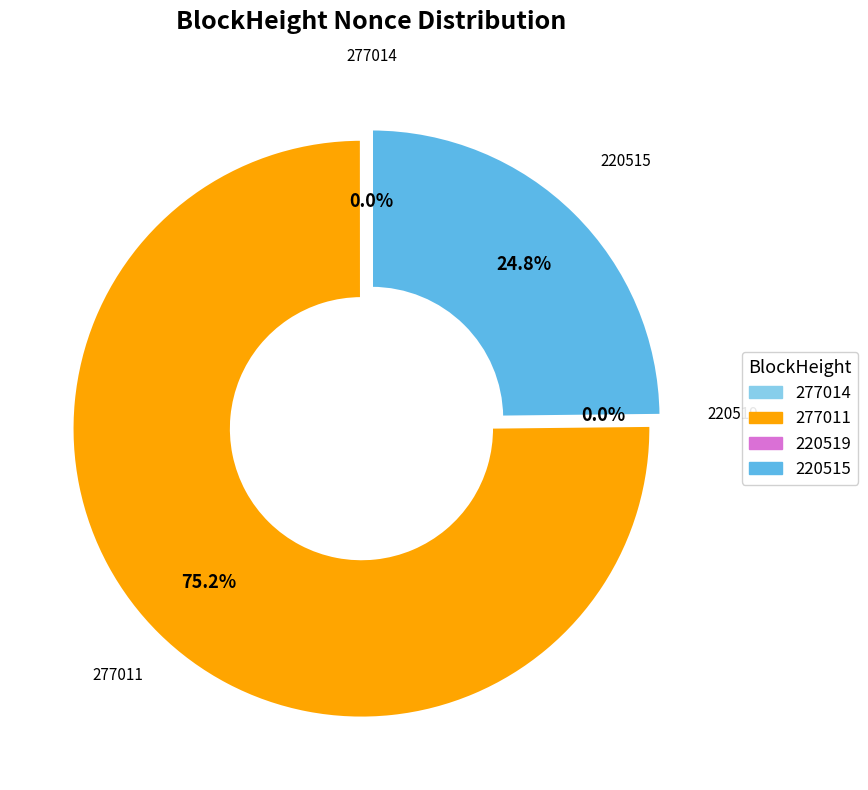

Does 277011 represent more than half of the total?

Yes